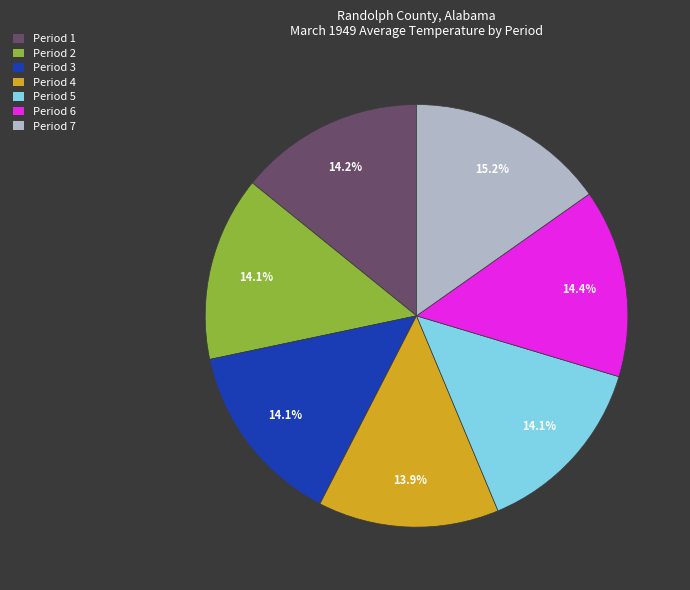

Which has a higher value, Period 6 or Period 7?

Period 7